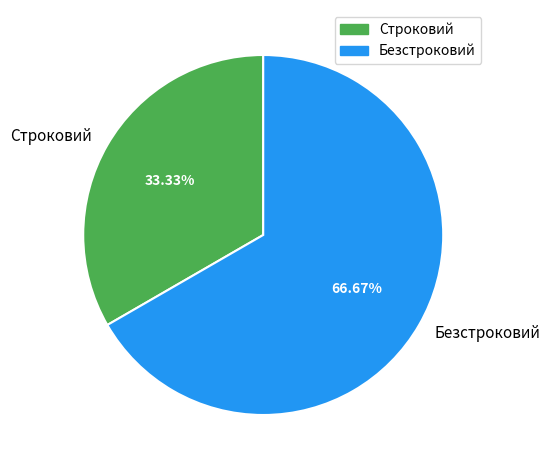

How many segments does this pie chart have?

2